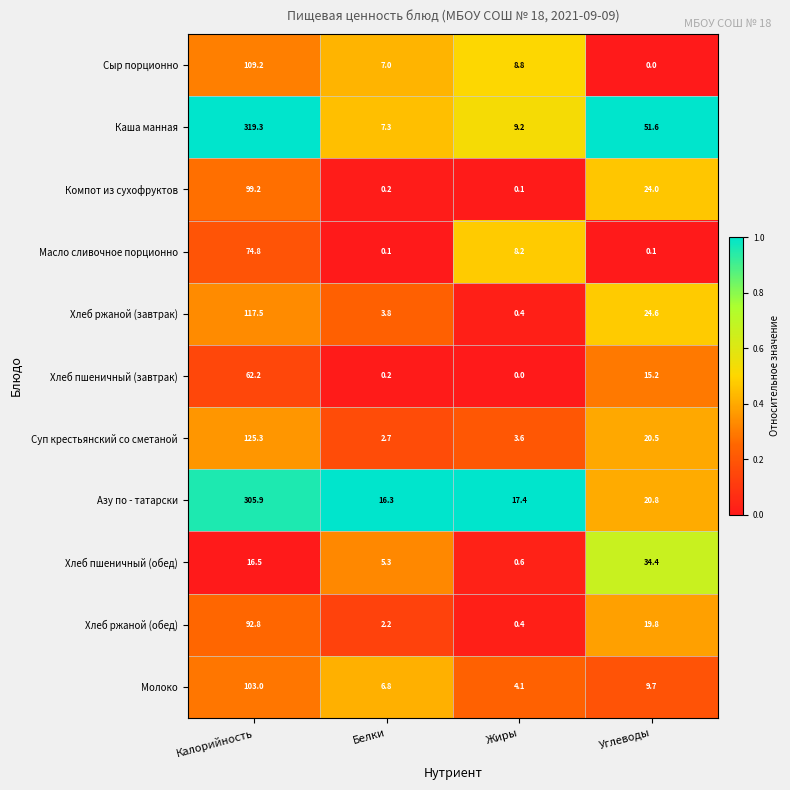

List the series in order of their peak value, highest first.

Каша манная, Азу по - татарски, Суп крестьянский со сметаной, Хлеб ржаной (завтрак), Сыр порционно, Молоко, Компот из сухофруктов, Хлеб ржаной (обед), Масло сливочное порционно, Хлеб пшеничный (завтрак), Хлеб пшеничный (обед)